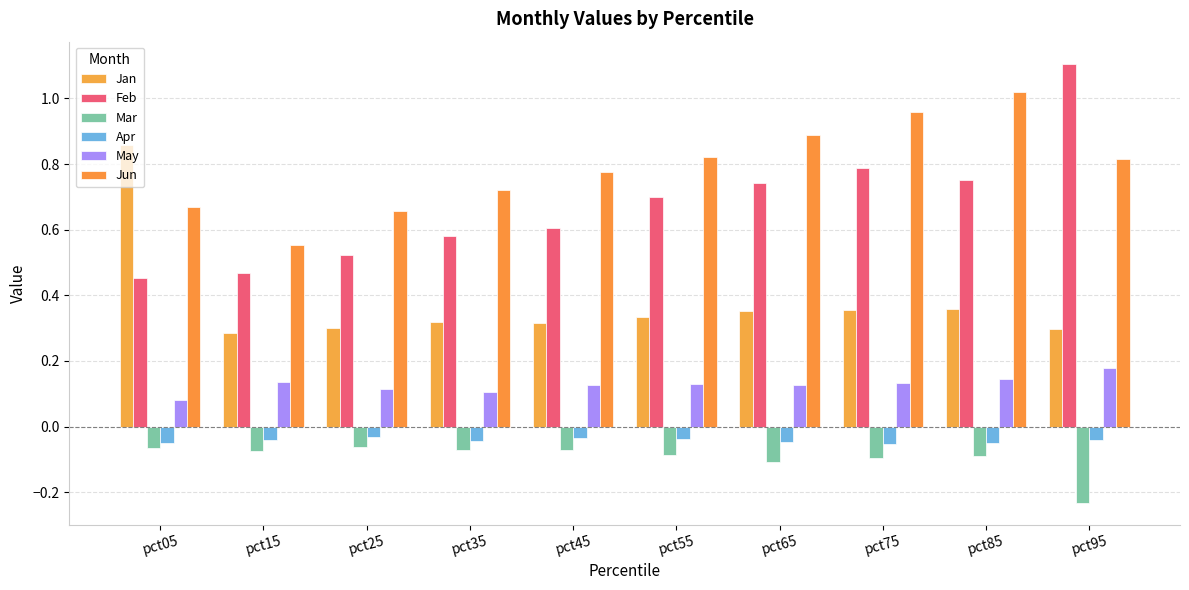

Count the Feb values in the range 0 to 1.

9